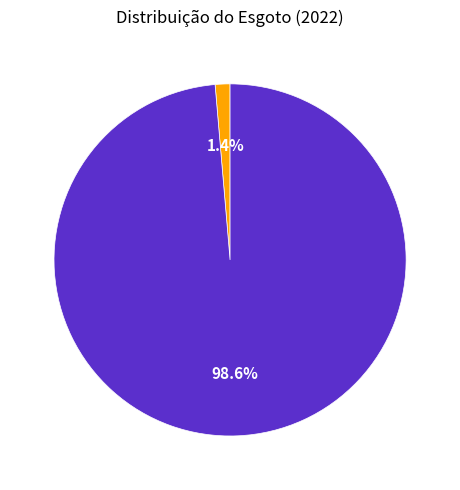

To the nearest percent, what is the average slice percentage?

50%